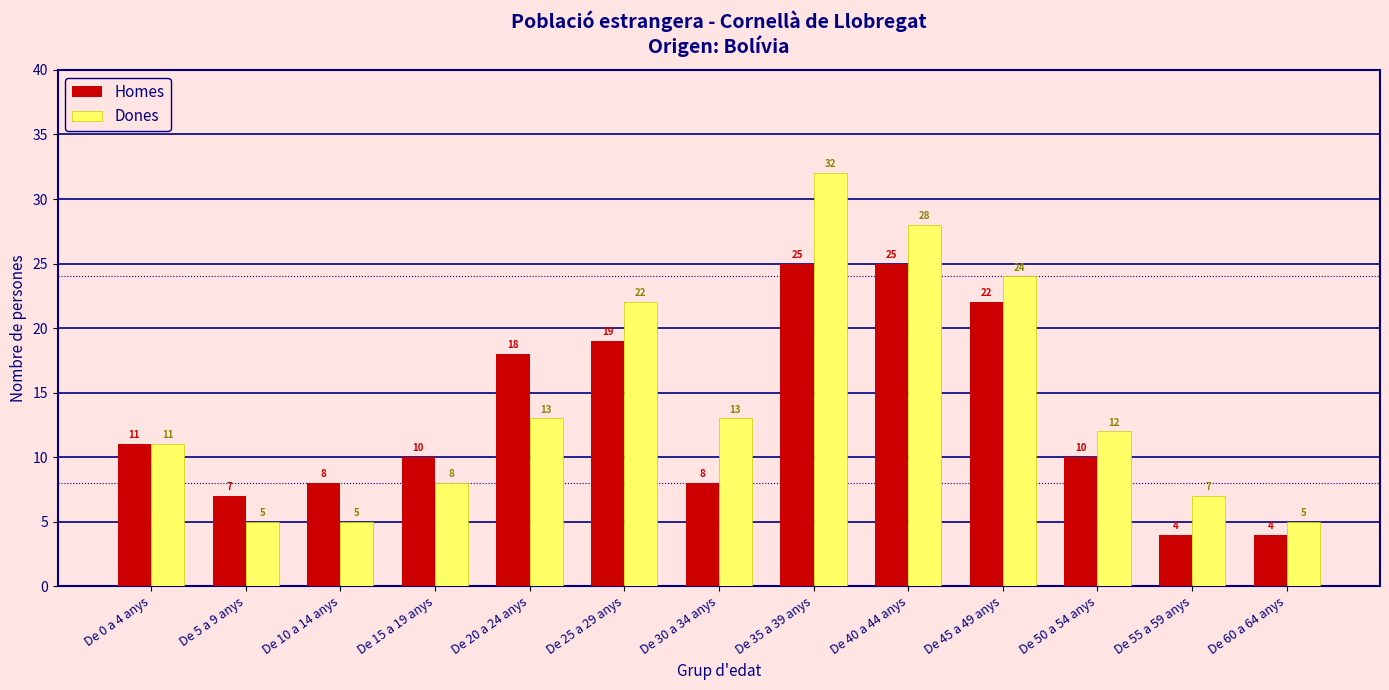

Is it true that Dones equals 17 at De 40 a 44 anys?

False